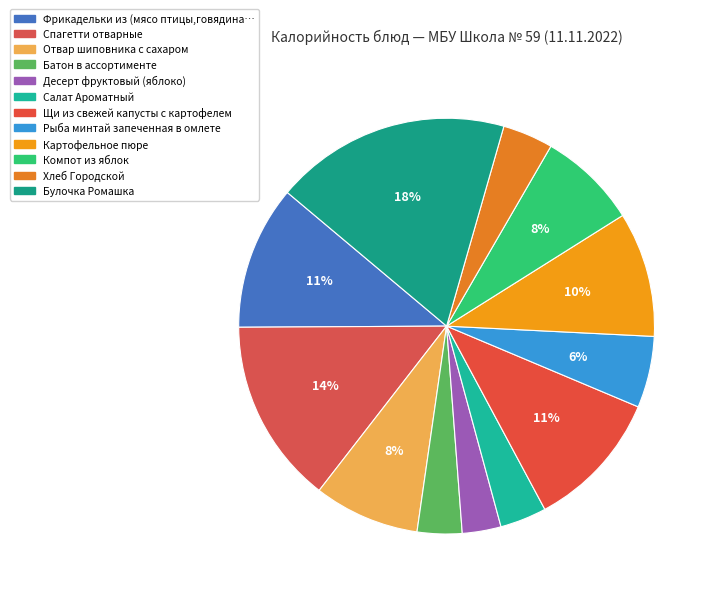

Count the number of slices in the pie.

12